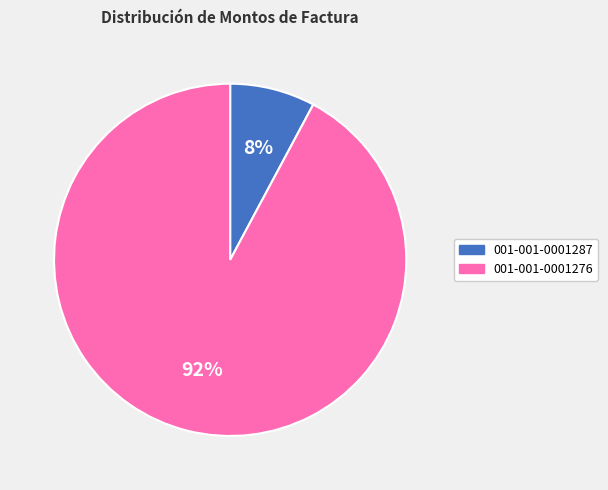

Which slice is the largest?

001-001-0001276